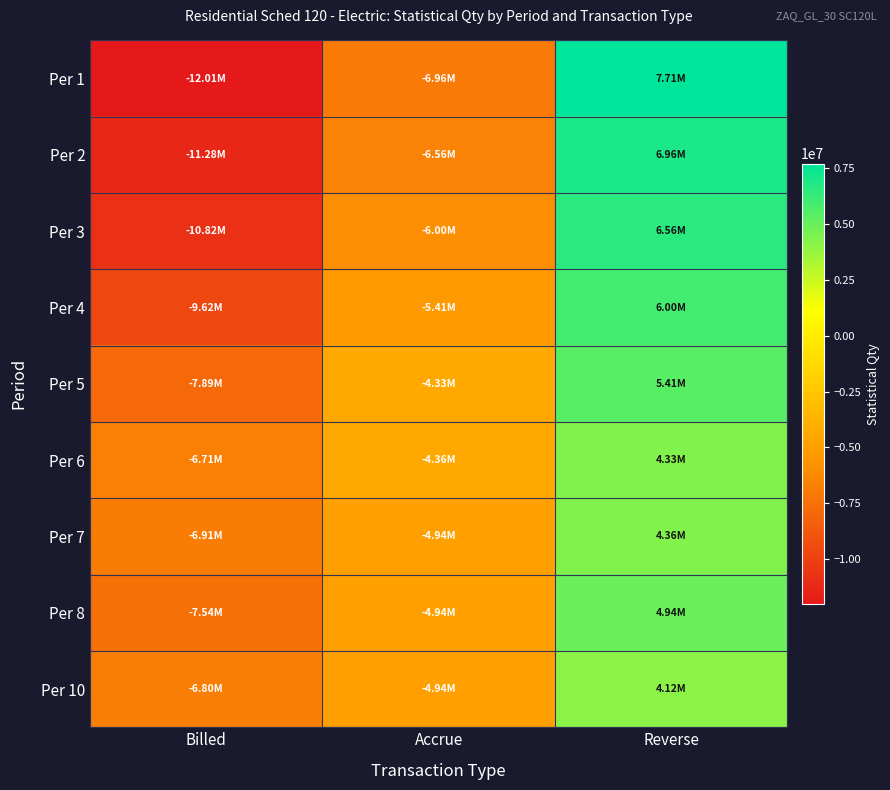

What is the total value across all series at Reverse?

50389032.0